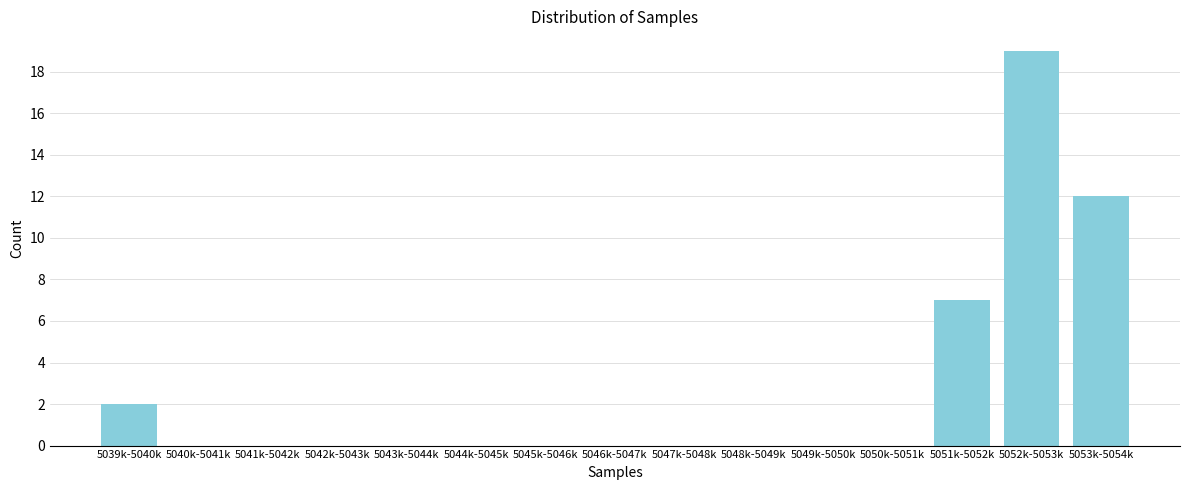

Reading left to right, extract all data points from this chart.

5039k-5040k=2	5040k-5041k=0	5041k-5042k=0	5042k-5043k=0	5043k-5044k=0	5044k-5045k=0	5045k-5046k=0	5046k-5047k=0	5047k-5048k=0	5048k-5049k=0	5049k-5050k=0	5050k-5051k=0	5051k-5052k=7	5052k-5053k=19	5053k-5054k=12